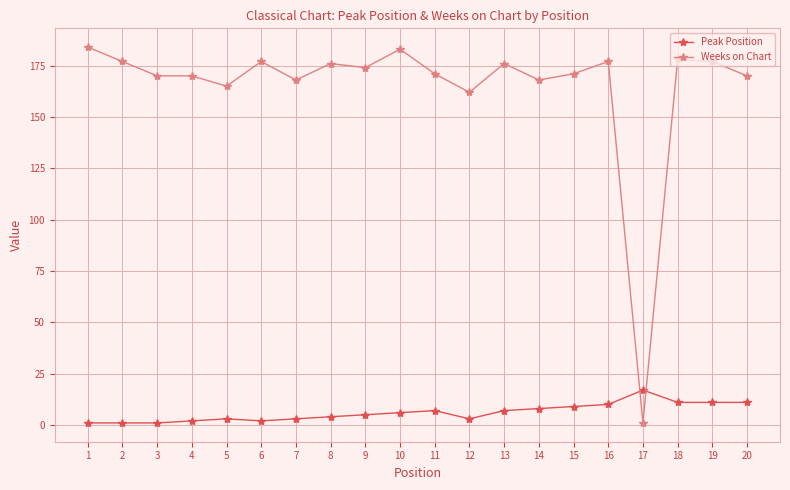

What is the difference between the maximum and minimum values in the Weeks on Chart series?

183